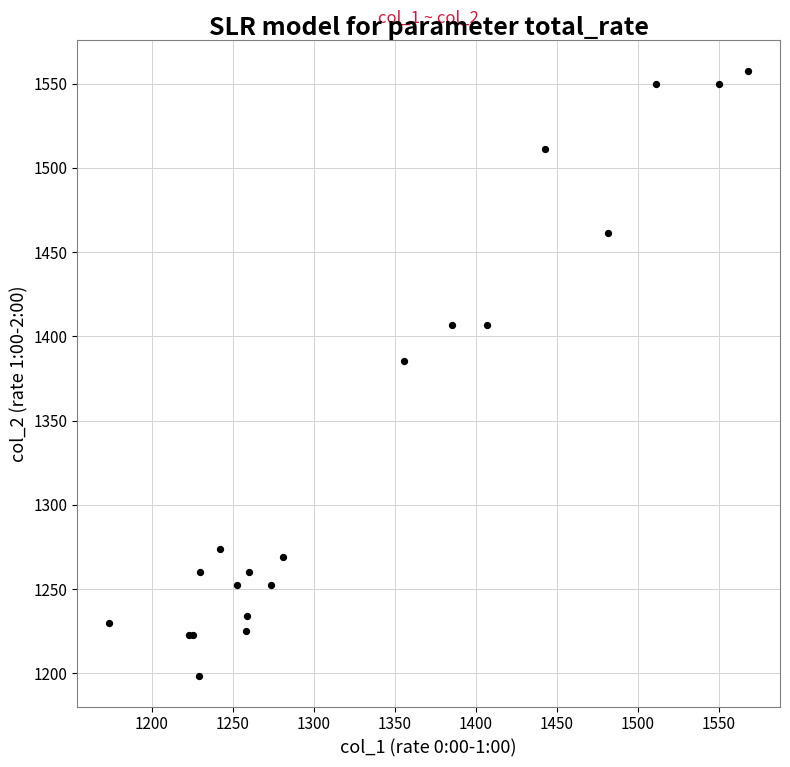

What Y value in the scatter plot is closest to 1378?

1385.1